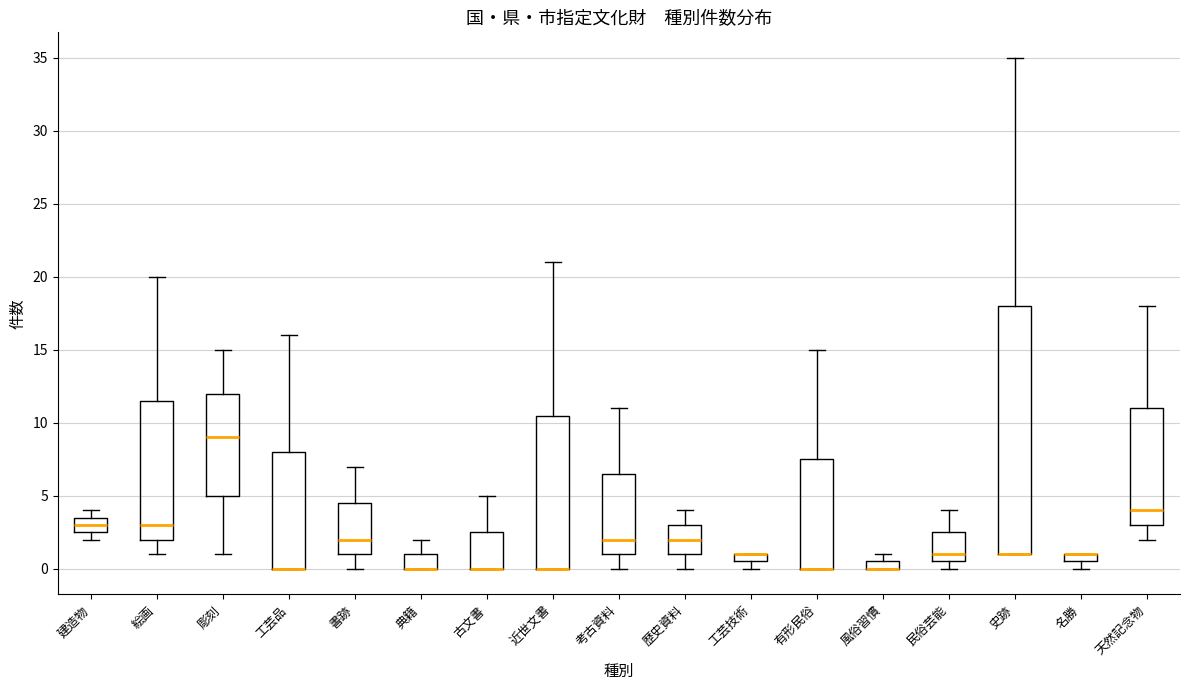

Comparing the boxes themselves (not the whiskers), which one is the tallest?

史跡